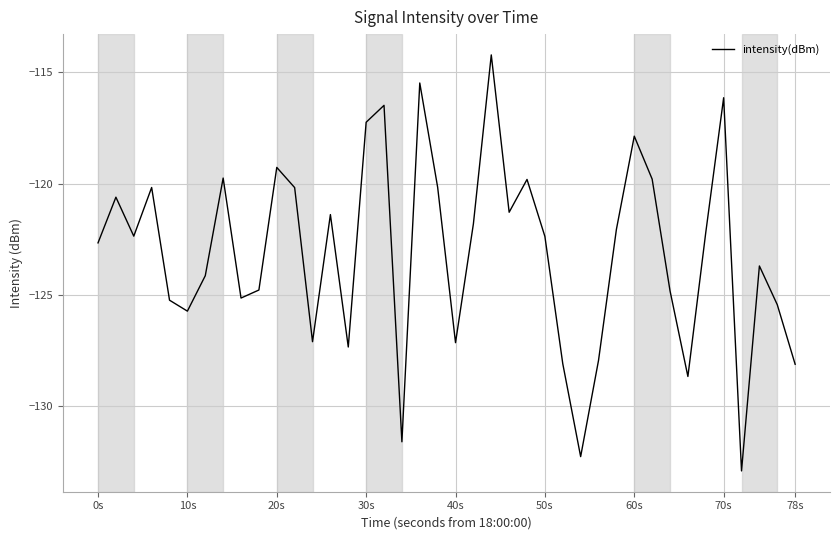

What is the minimum value shown in the chart?

-132.9